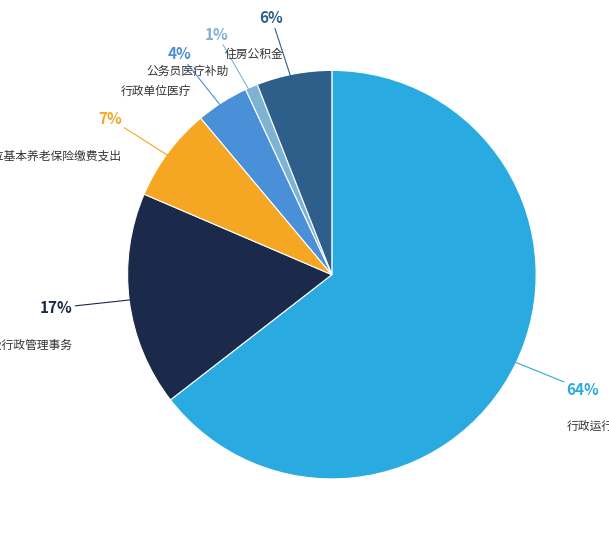

Does any single category account for the majority?

Yes